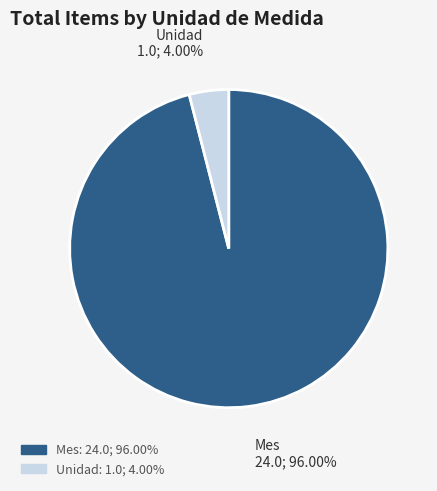

Is the sum of Mes and Unidad greater than half?

Yes